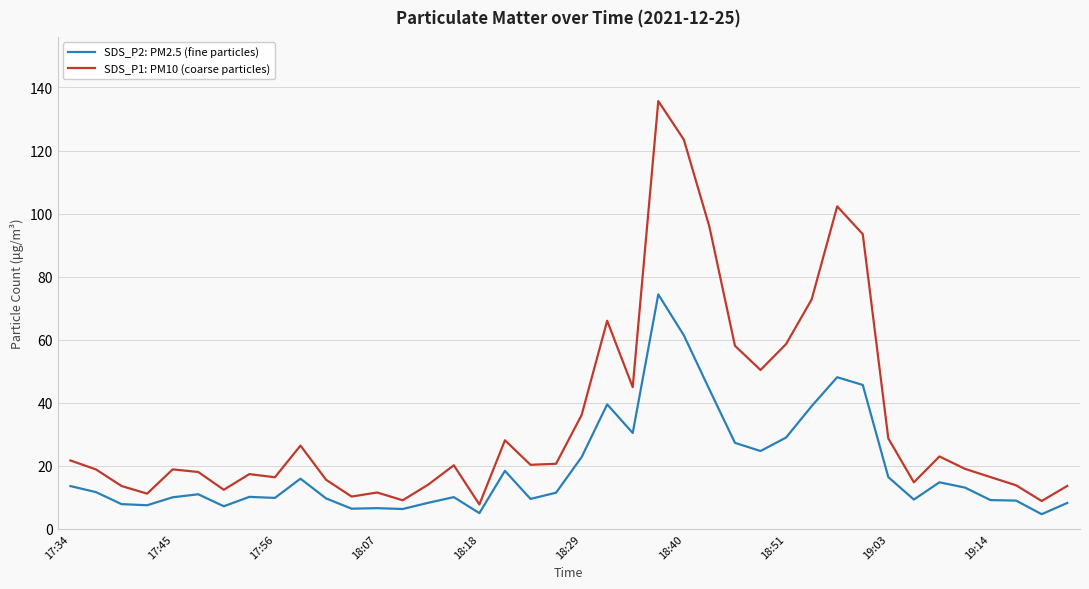

List the series in order of their peak value, highest first.

SDS_P1: PM10 (coarse particles), SDS_P2: PM2.5 (fine particles)